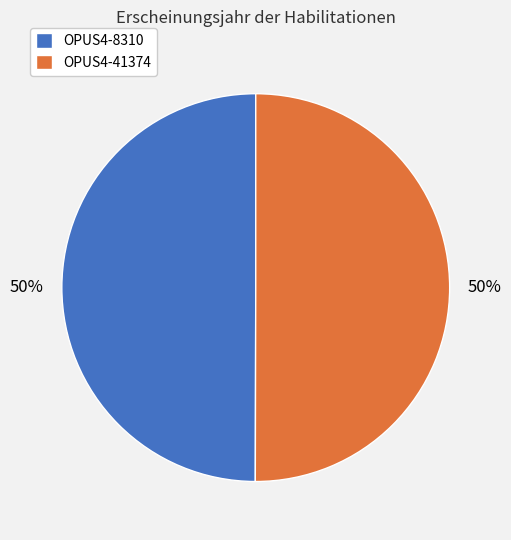

Do OPUS4-41374 and OPUS4-8310 together represent more than half of the pie?

Yes